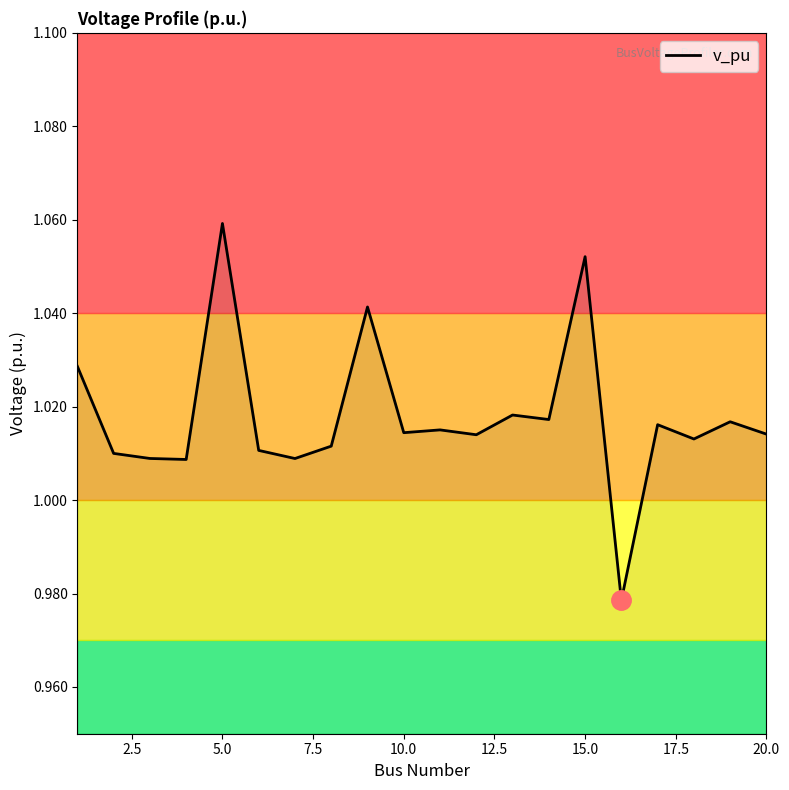

At which label does v_pu reach its peak?

5.0